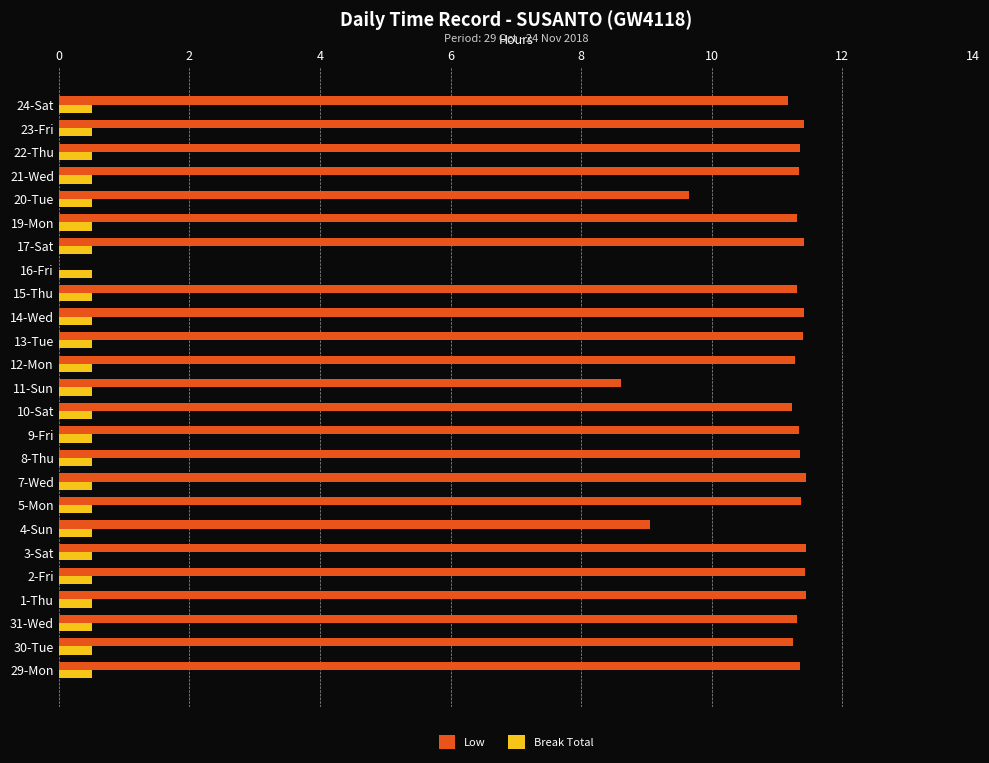

Is it true that Break Total equals 0.5 at 5-Mon?

True